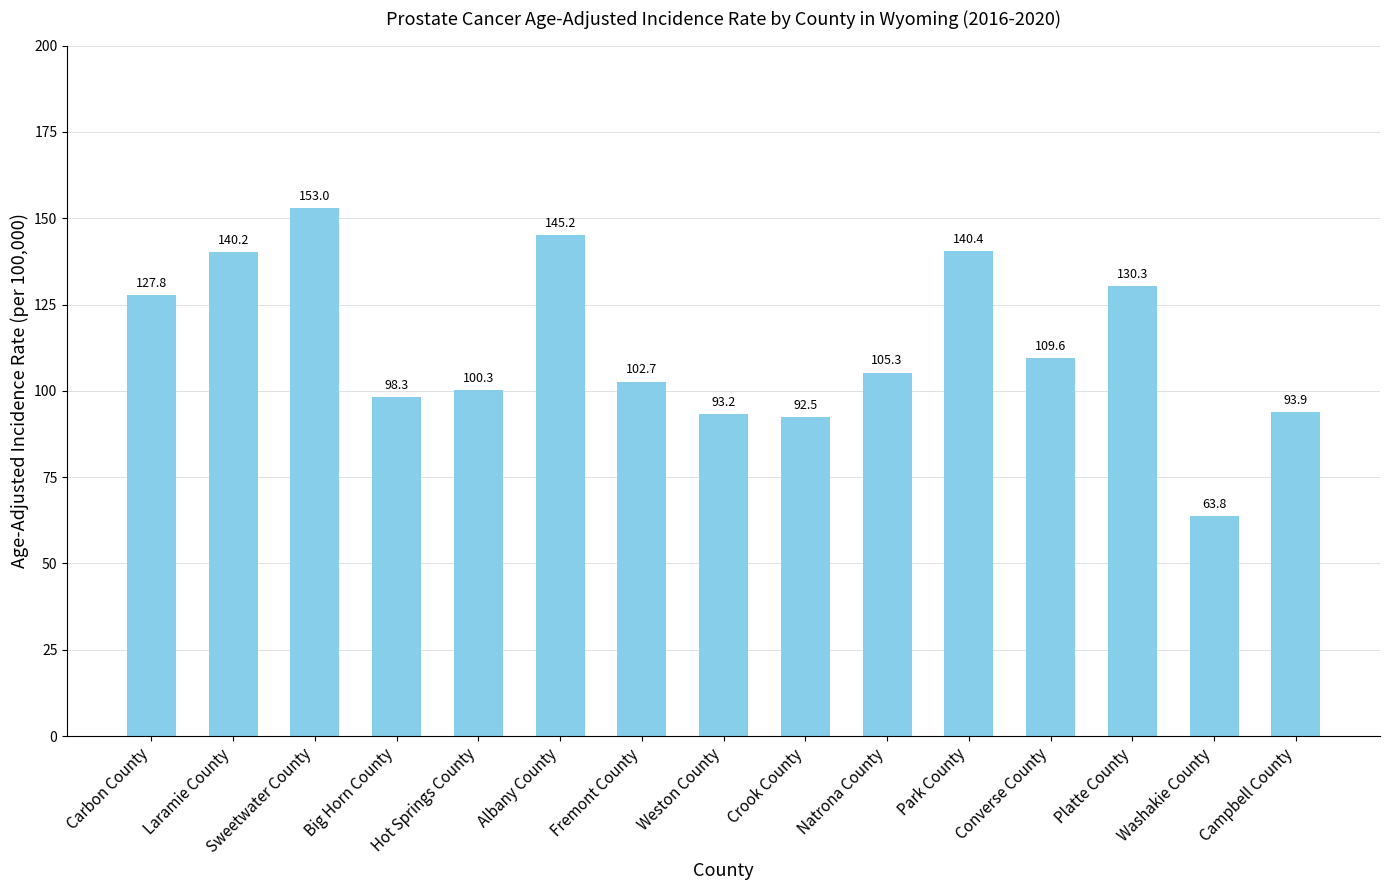

What is the greatest value displayed?

153.0